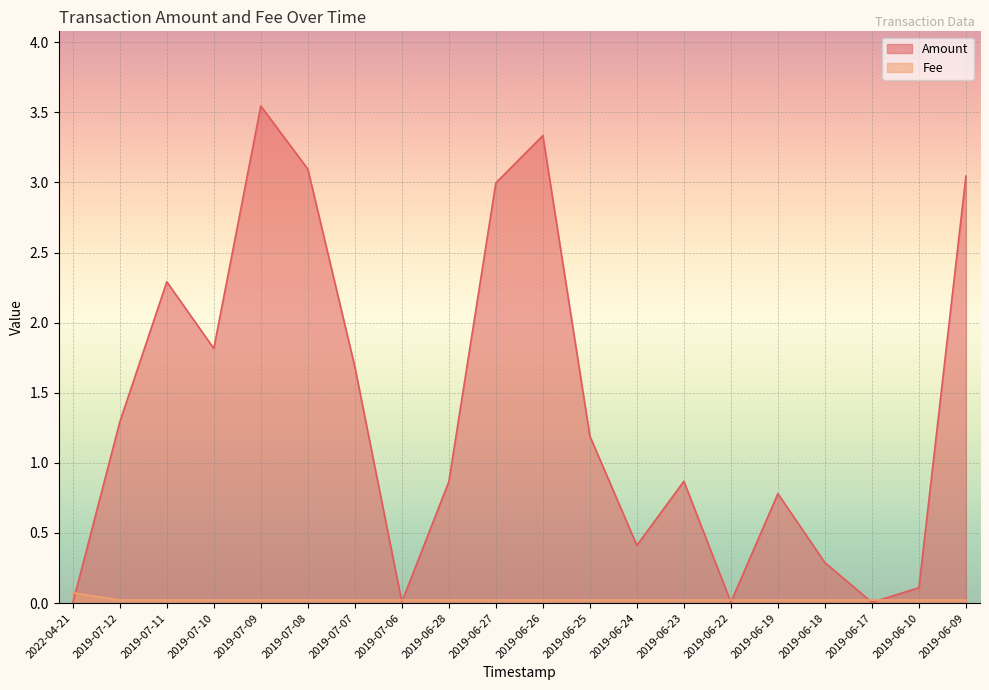

How many lines are shown in the chart?

2